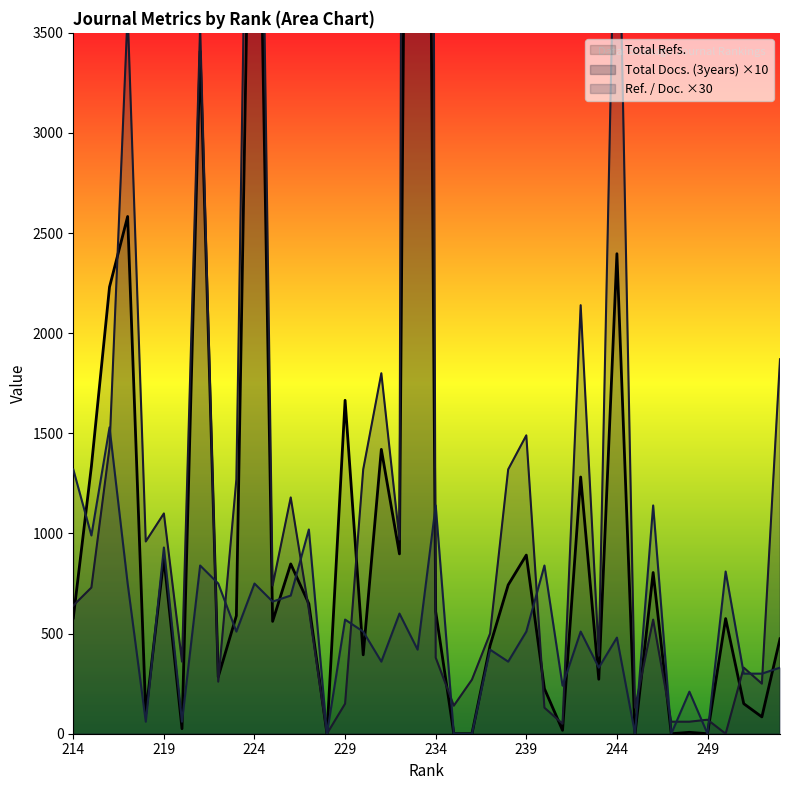

Is it true that Ref. / Doc. equals 282 at 237?

False